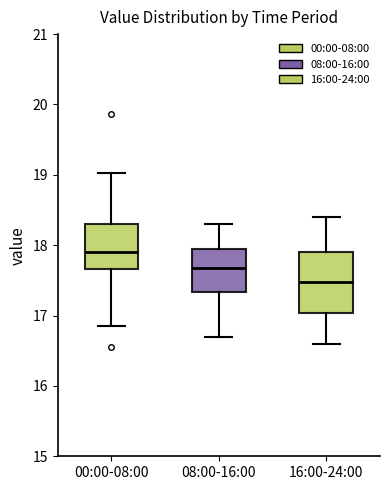

Which box is the tallest, from its lower edge to its upper edge?

16:00-24:00